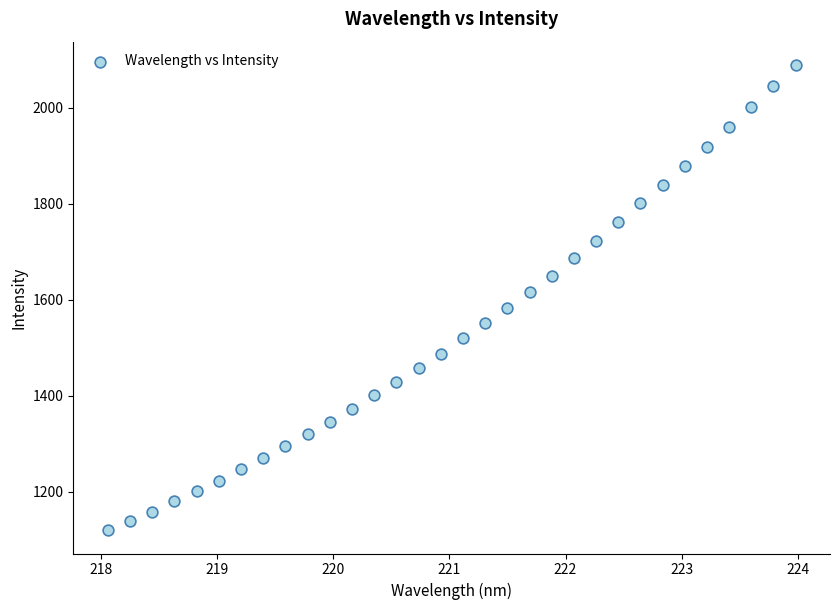

What is the range of Y values (max minus min)?

970.3